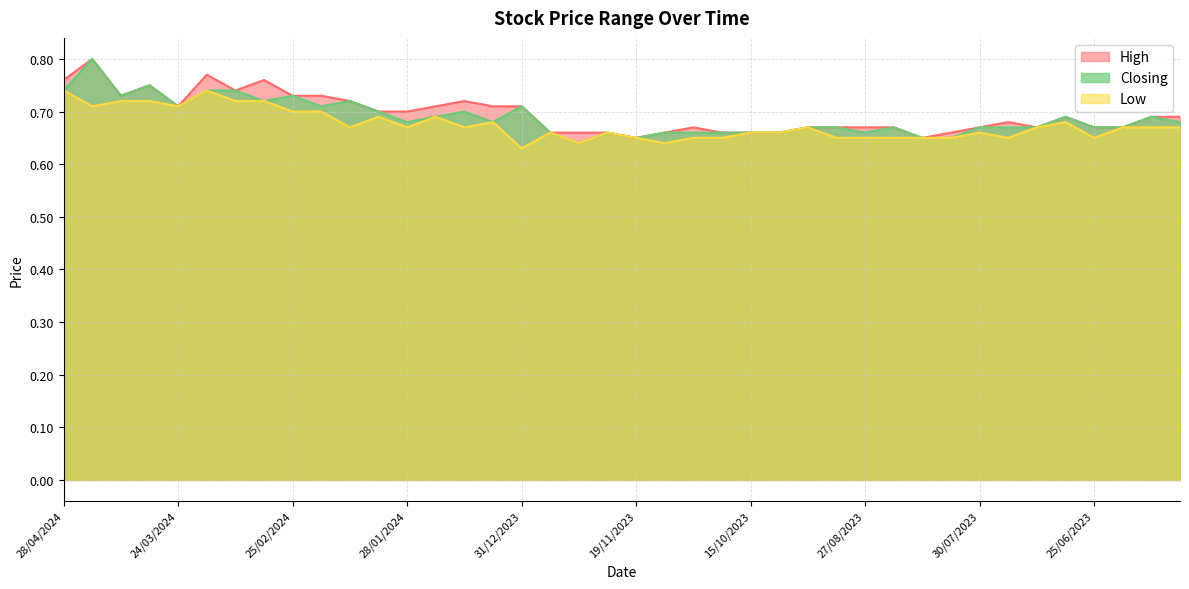

In High, how many points are higher than both neighbors (excluding endpoints)?

8